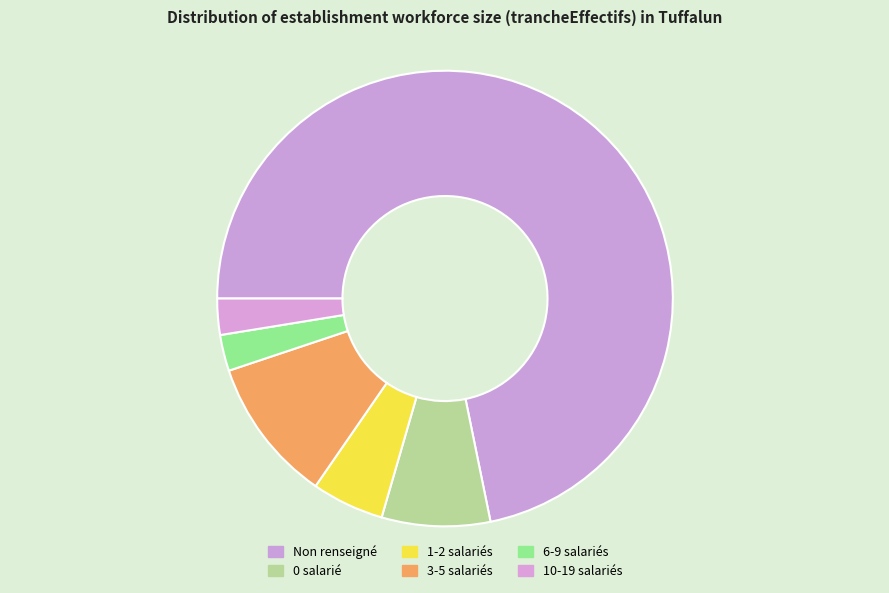

Which slice is the largest?

Non renseigné